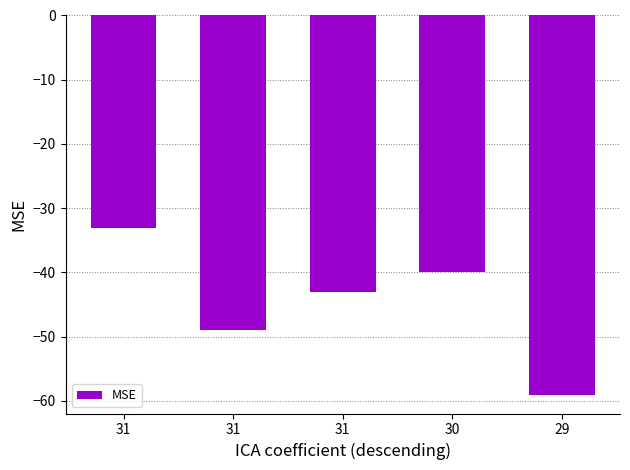

What is the greatest value displayed?

-33